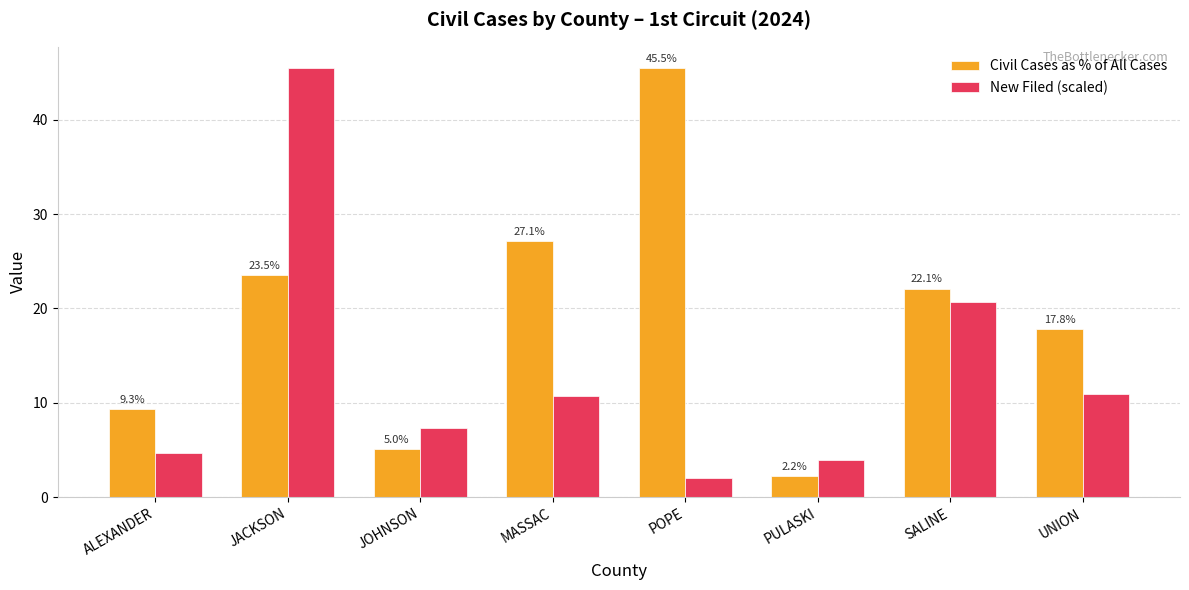

Which series has the widest spread of values?

New Filed (scaled)